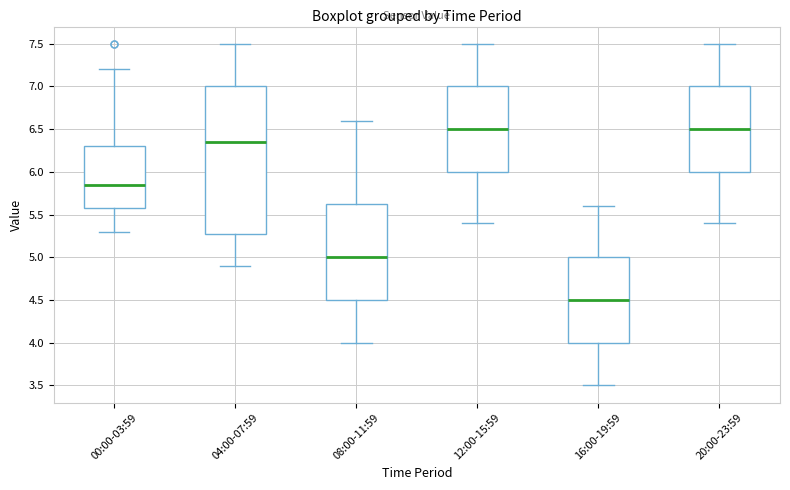

Reading left to right, transcribe this box plot: for each box, give where its median line is, the range the box spans, and where its two whiskers end, as read against the y-axis. The values are not printed on the chart, so give them approximately, as read against the axis.

00:00-03:59: median 5.85, box 5.60 to 6.30, whiskers 5.30 to 7.20
04:00-07:59: median 6.35, box 5.30 to 7.00, whiskers 4.90 to 7.50
08:00-11:59: median 5.00, box 4.50 to 5.65, whiskers 4.00 to 6.60
12:00-15:59: median 6.50, box 6.00 to 7.00, whiskers 5.40 to 7.50
16:00-19:59: median 4.50, box 4.00 to 5.00, whiskers 3.50 to 5.60
20:00-23:59: median 6.50, box 6.00 to 7.00, whiskers 5.40 to 7.50